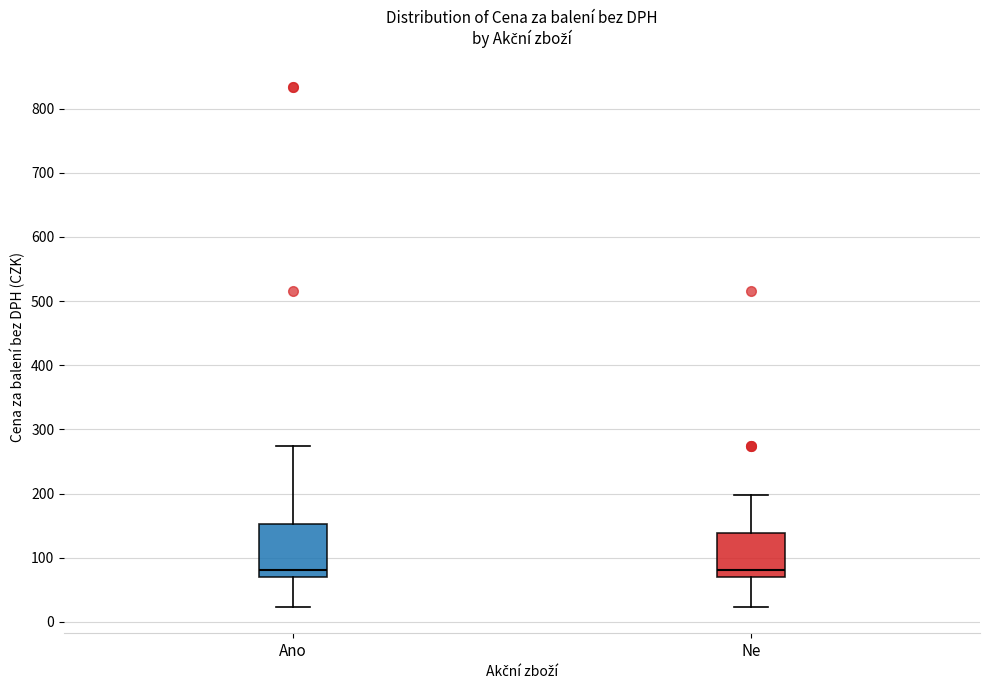

Where does the median line of the box for Ne sit on the y-axis? The values are not printed on the chart, so give them approximately, as read against the axis.

80